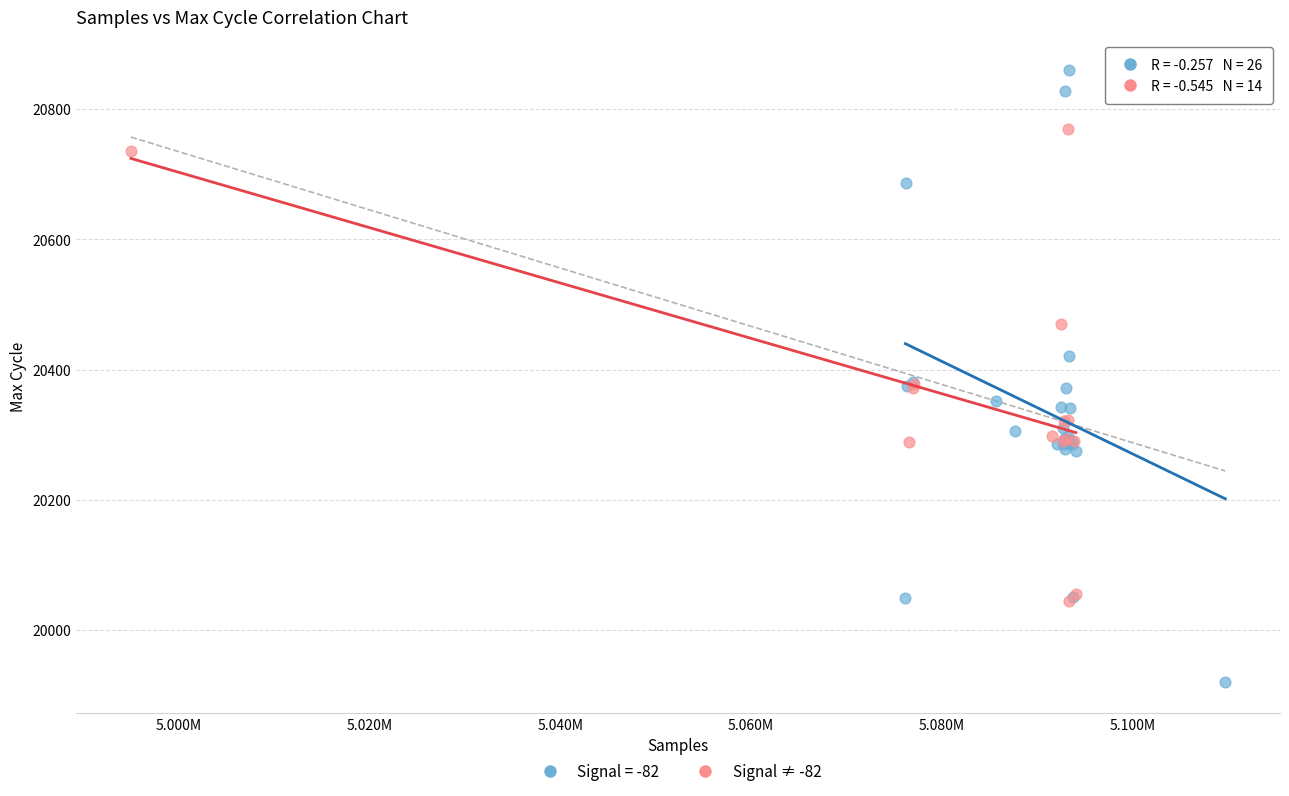

Which series contains the lowest Y value?

Signal = -82